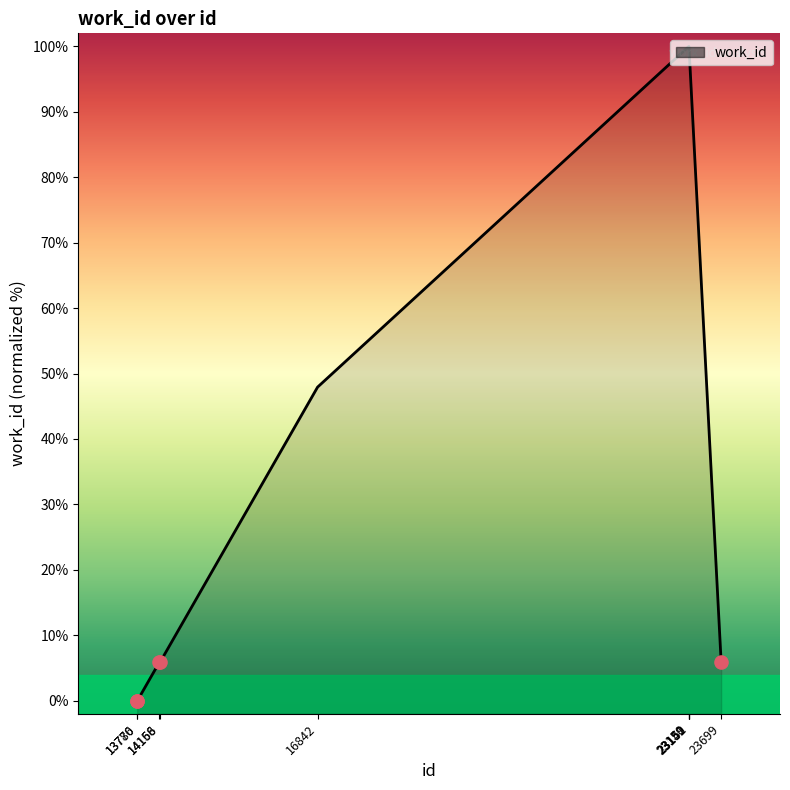

Between 14156 and 23150, which is larger?

23150